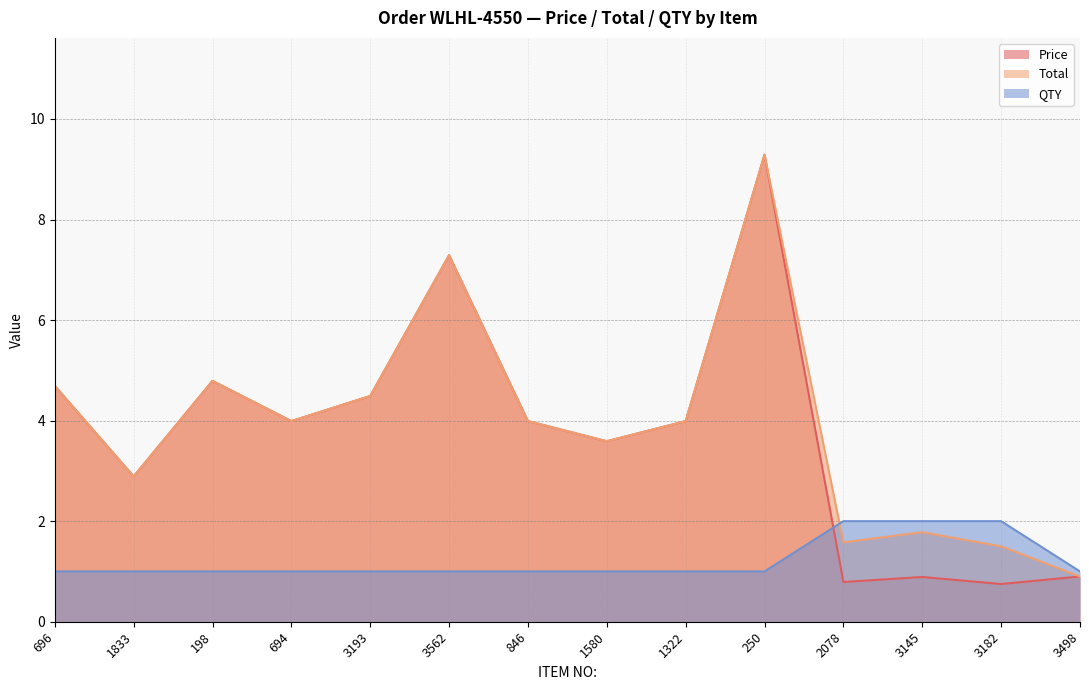

Which series has the largest range (max minus min)?

Price